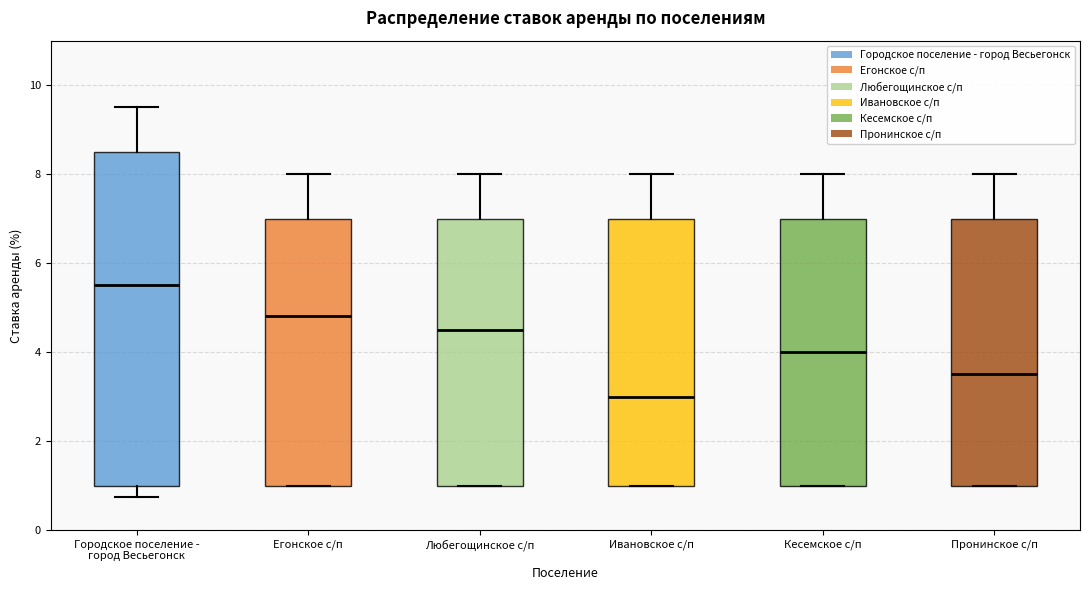

Which box's median line is the lowest?

Ивановское с/п